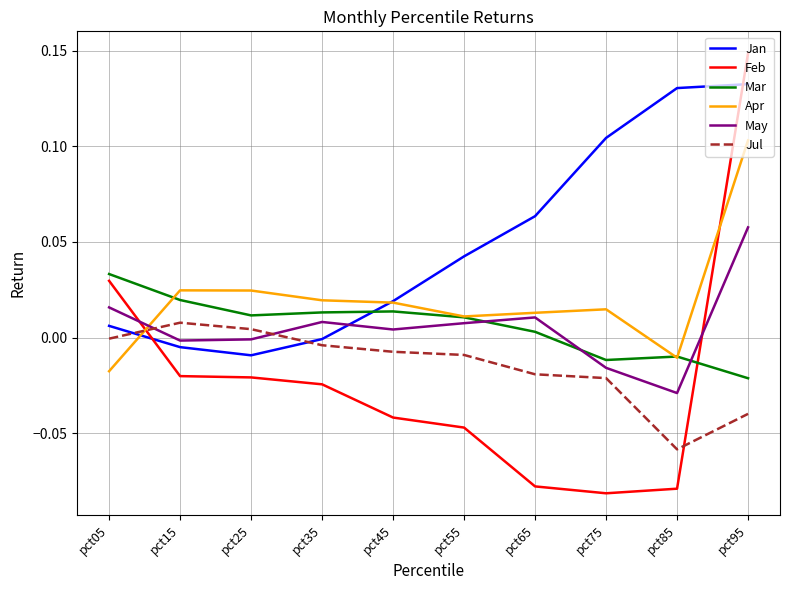

Does the chart have visible grid lines?

Yes